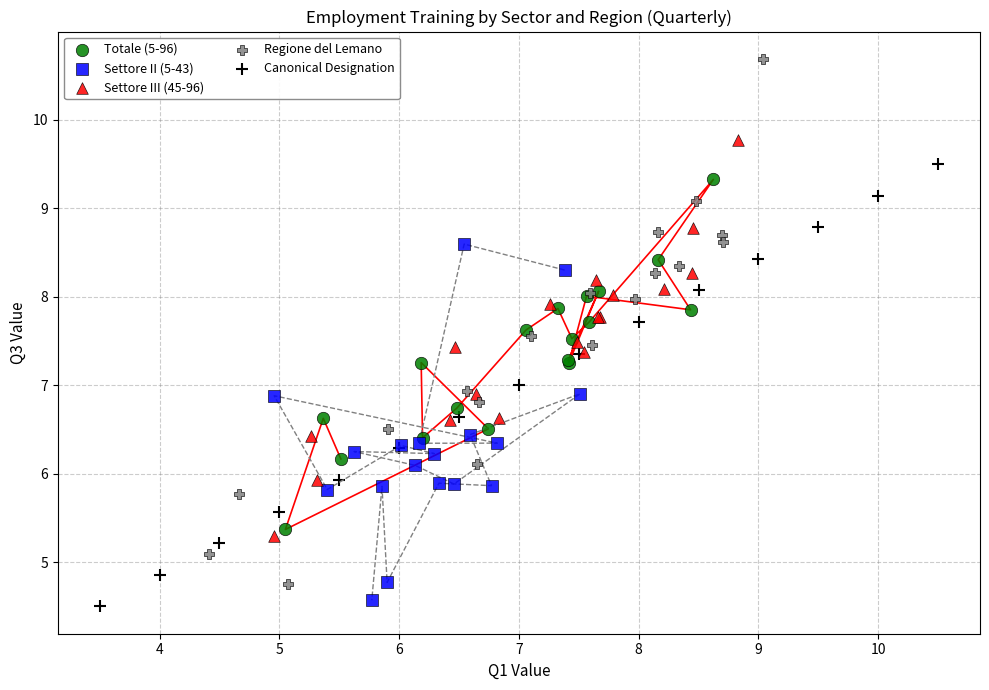

Which series contains the highest Y value?

Regione del Lemano